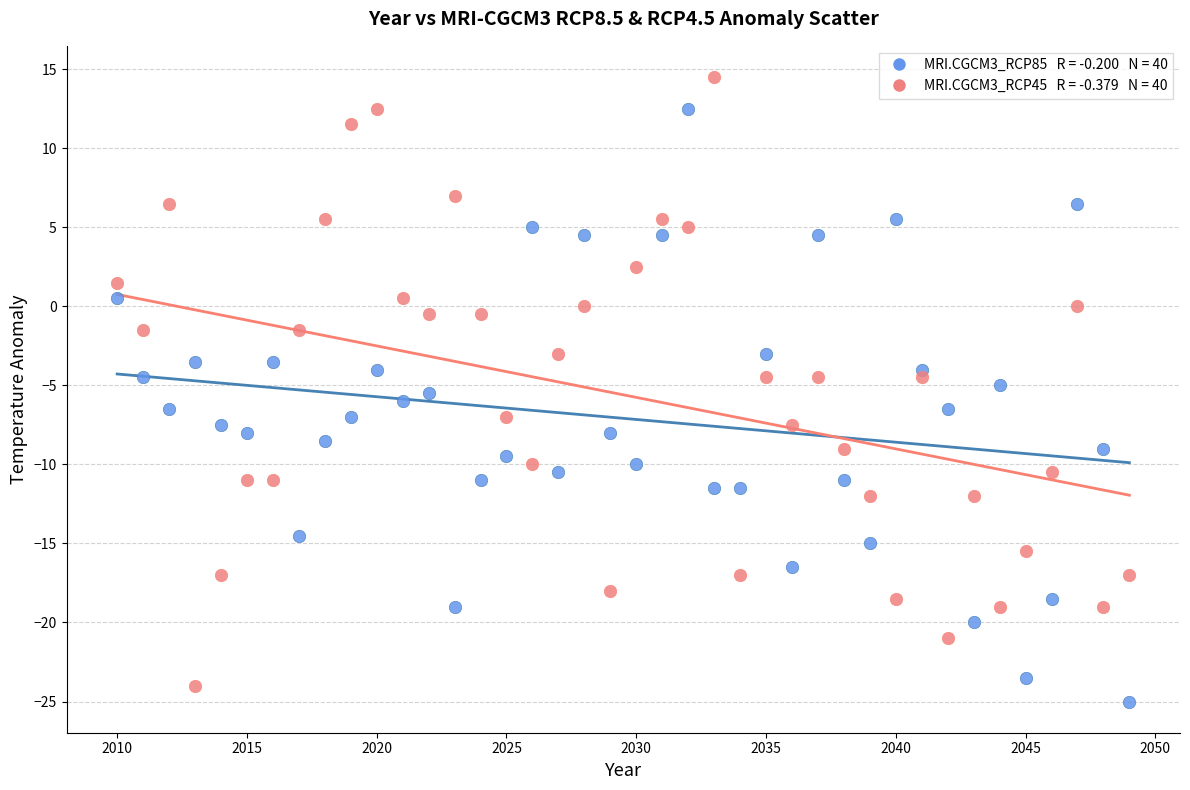

Across all data points, what is the range of Y values (max minus min)?

39.5